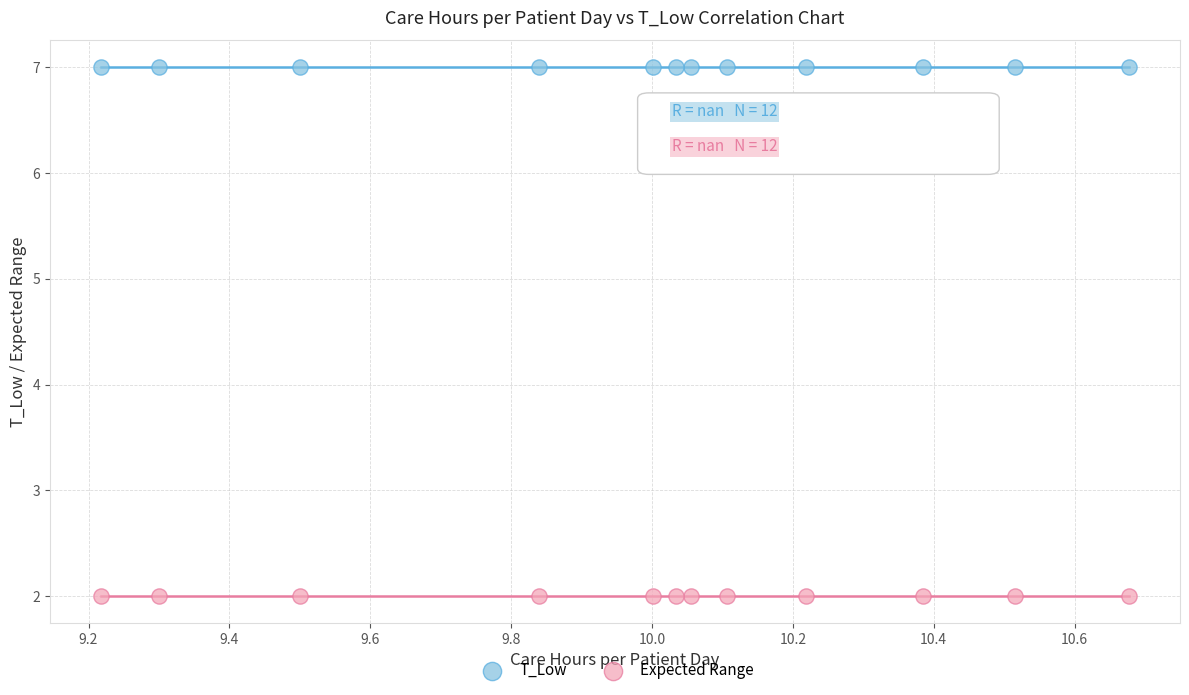

Which series reaches the minimum Y coordinate?

Expected Range